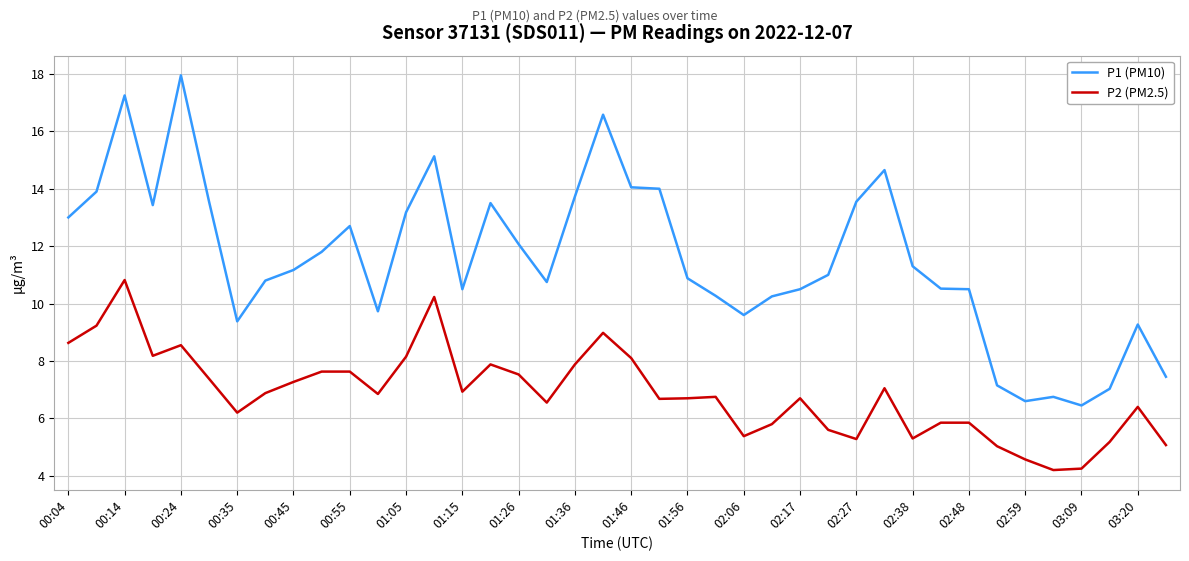

List the series in order of their overall mean, lowest first.

P2 (PM2.5), P1 (PM10)